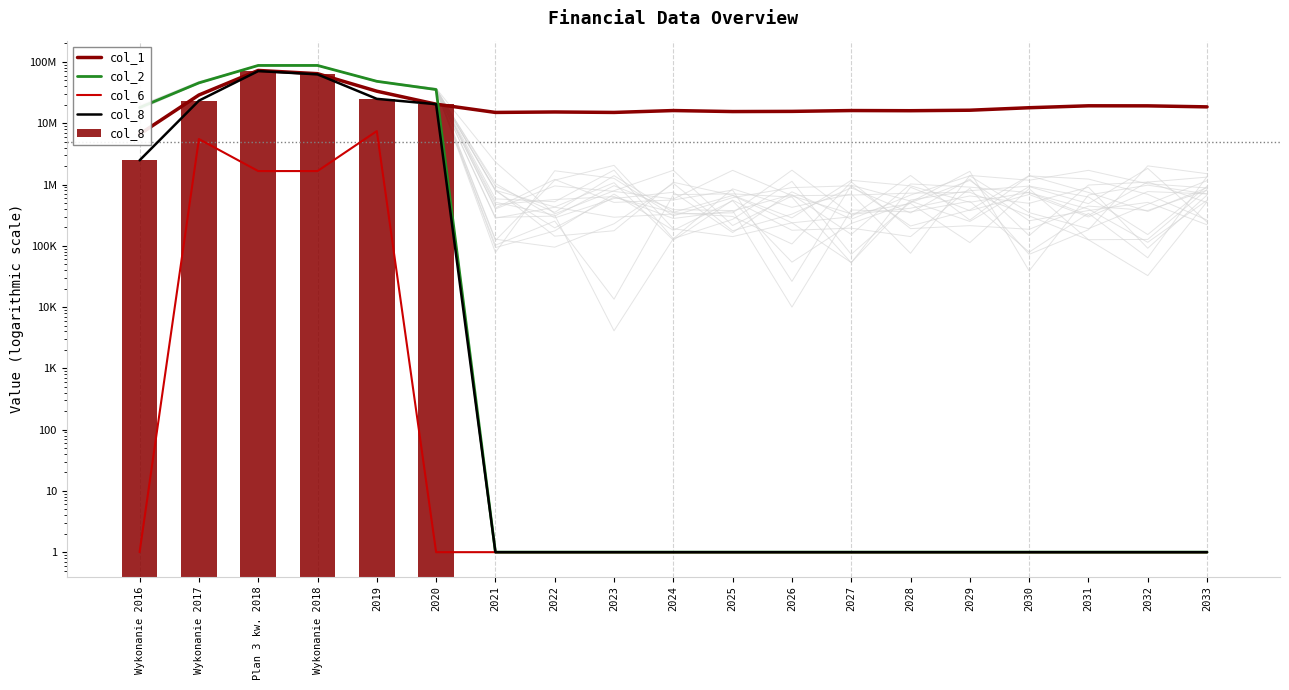

Which category has the highest value across all series?

Plan 3 kw. 2018